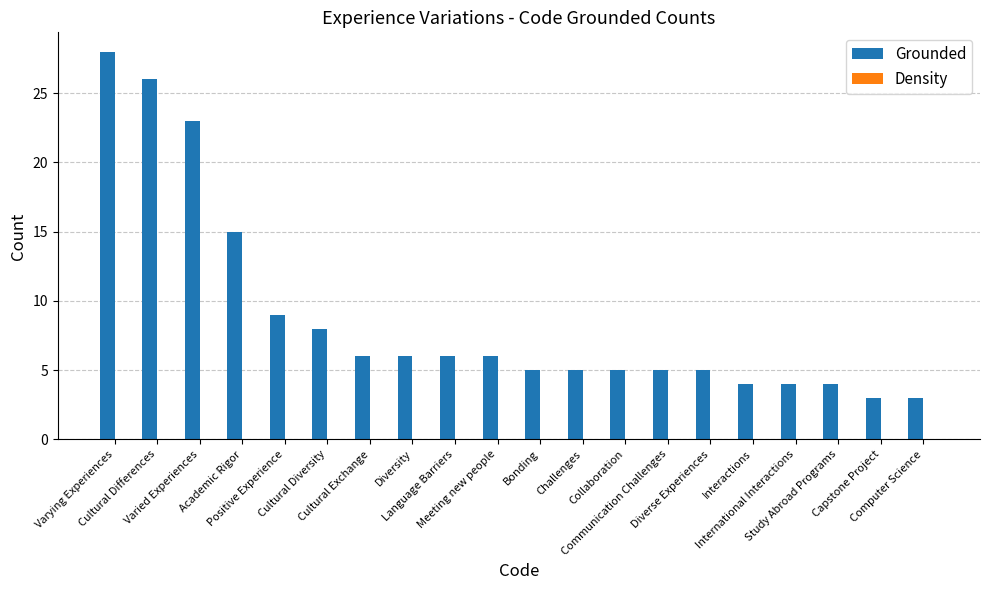

What is the maximum value shown in the chart?

28